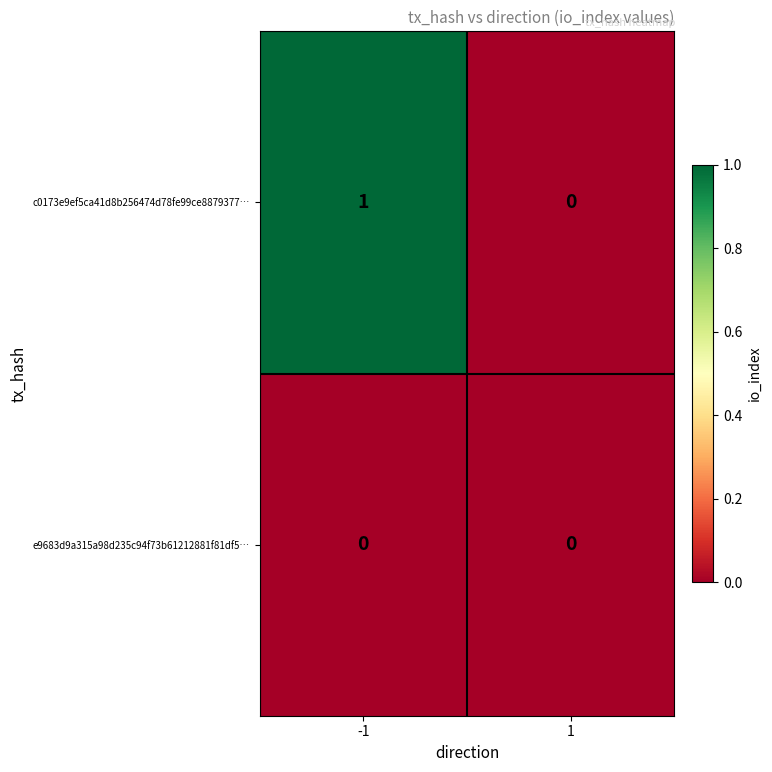

Is it true that c0173e9ef5ca41d8b256474d78fe99ce8879377… equals 0 at 1?

True